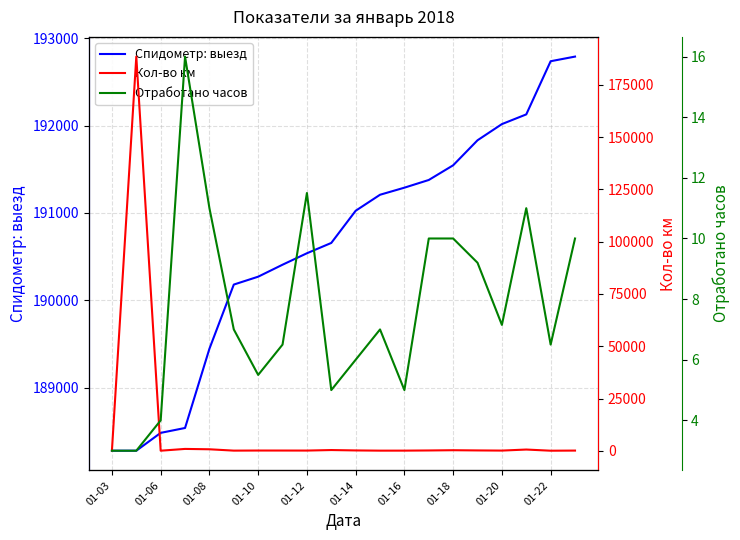

List the series in order of their peak value, highest first.

Спидометр: выезд, Кол-во км, Отработано часов